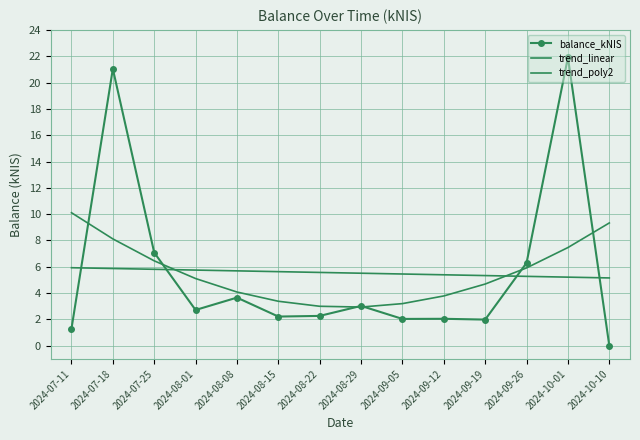

At how many categories does at least one series exceed 11?

2